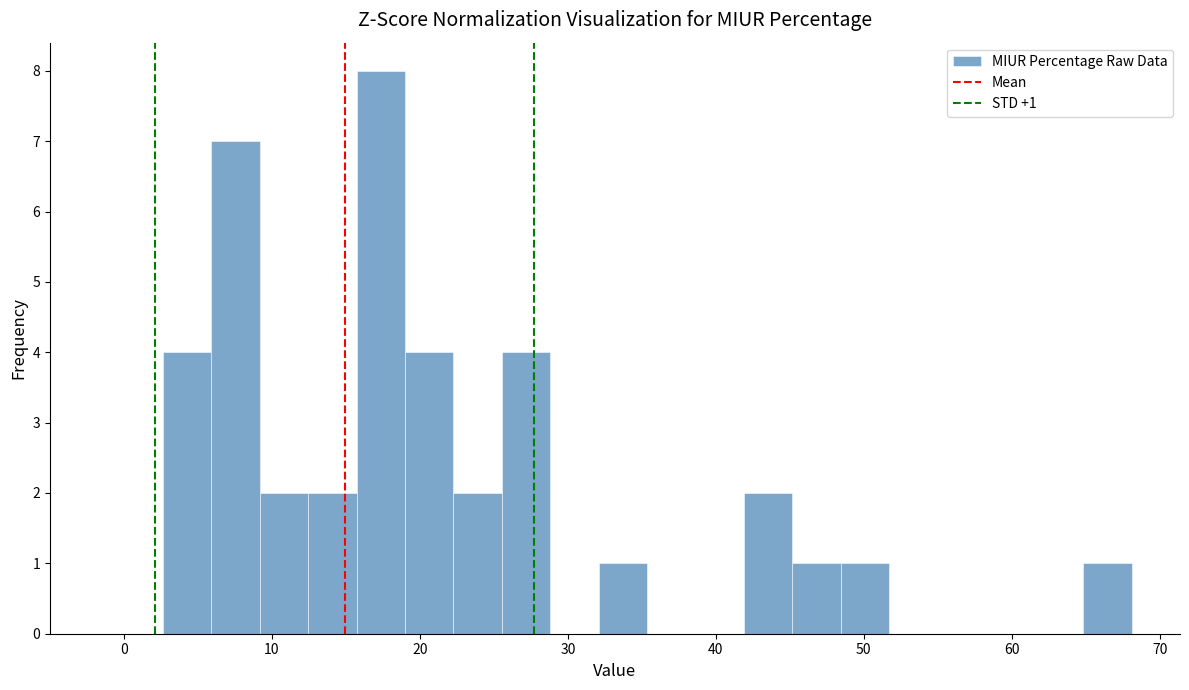

Read against the x-axis, roughly where is the centre of the tallest bar?

17